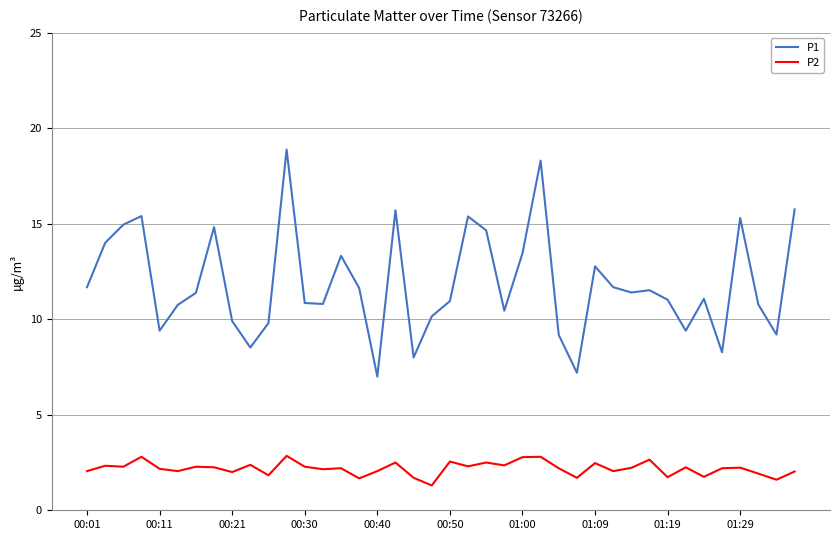

Rank the series by their maximum value, from lowest to highest.

P2, P1